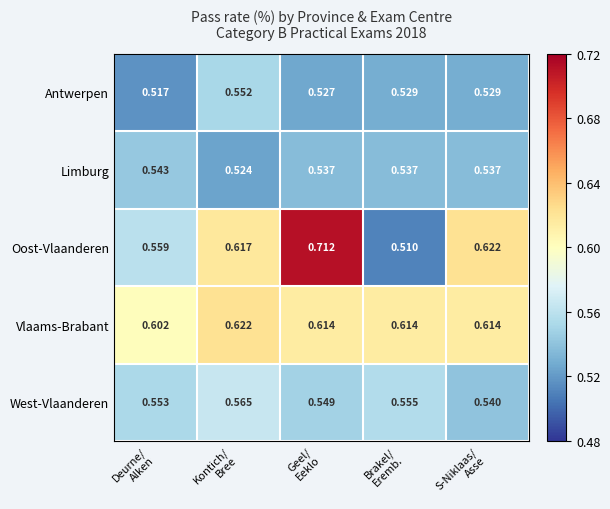

Which series has the largest range (max minus min)?

Oost-Vlaanderen